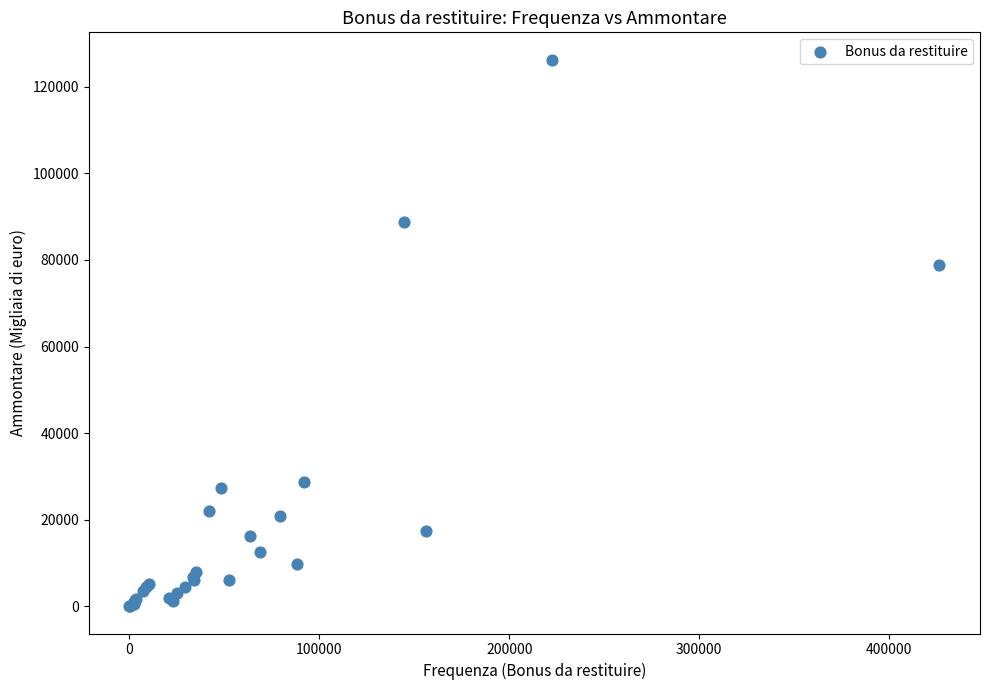

What Y value in the scatter plot is closest to 63147?

78885